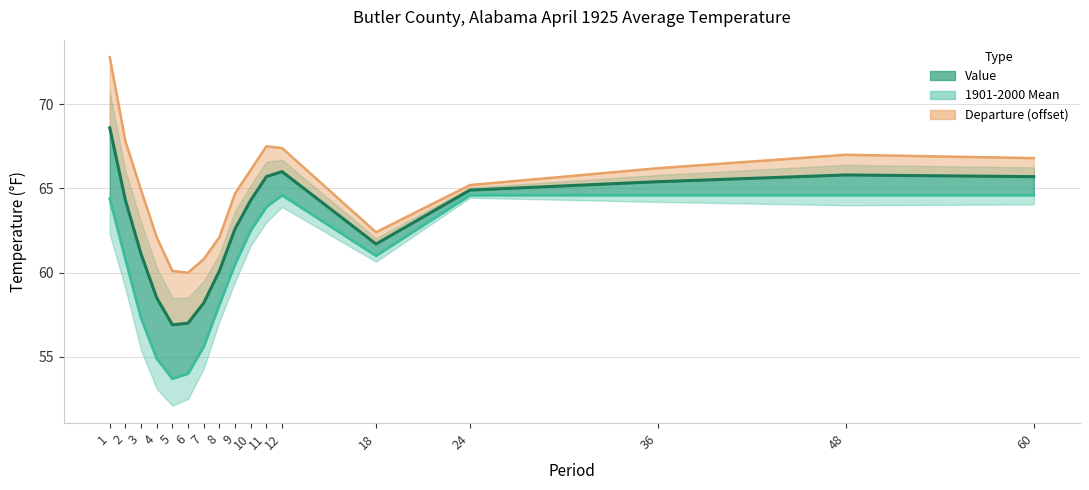

Between 4 and 8, which series saw the biggest shift?

1901-2000 Mean